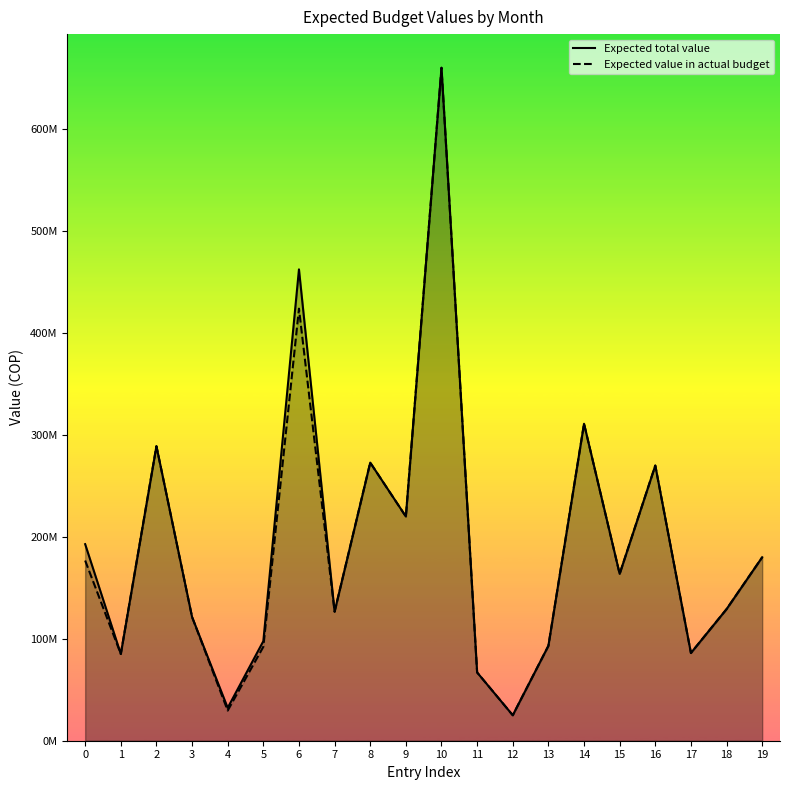

True or false: Expected value in actual budget and Expected total value cross at least once.

False